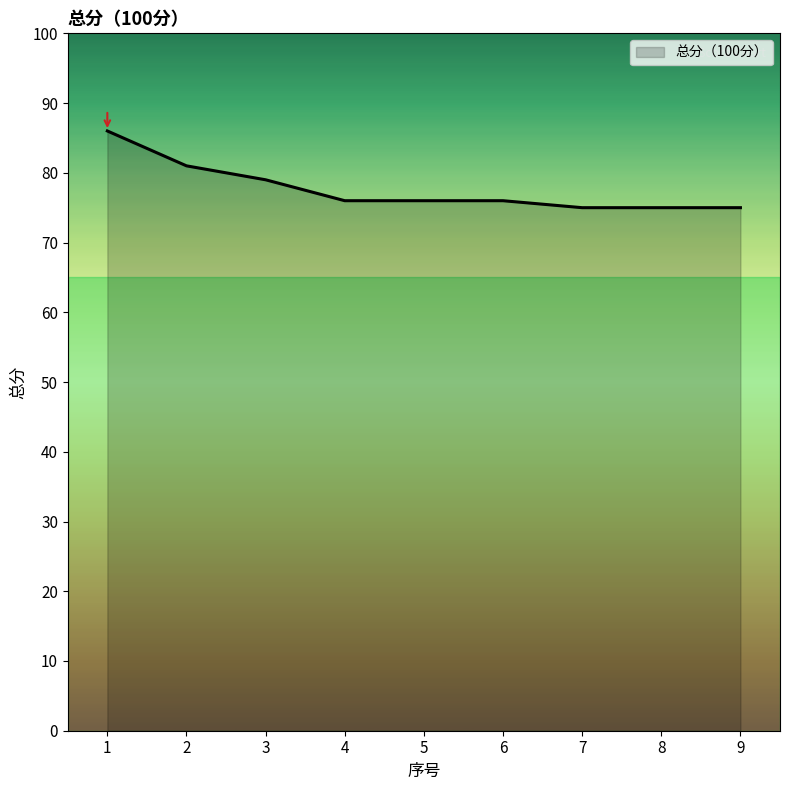

Reading left to right, what are all the values shown in this chart?

86	81	79	76	76	76	75	75	75